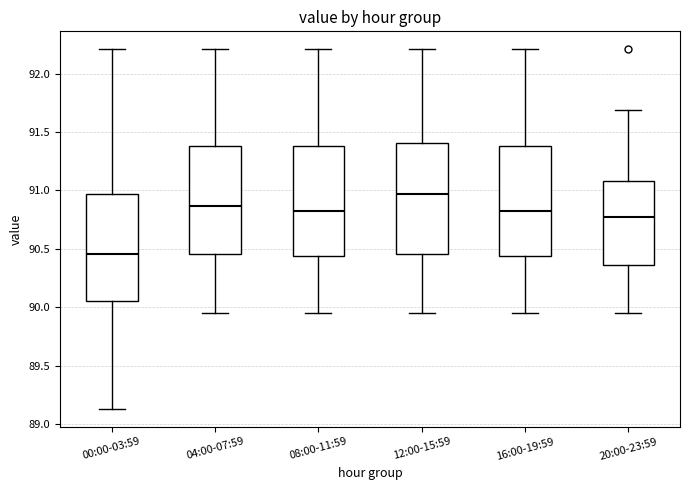

Which box has the highest median line?

12:00-15:59